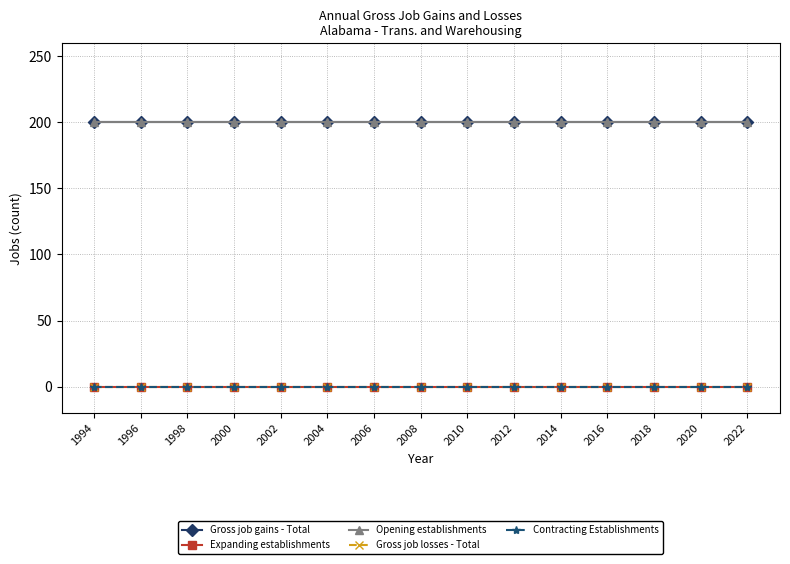

Reading left to right, transcribe all the data shown in this chart.

Gross job gains - Total: 200	200	200	200	200	200	200	200	200	200	200	200	200	200	200
Expanding establishments: 0	0	0	0	0	0	0	0	0	0	0	0	0	0	0
Opening establishments: 200	200	200	200	200	200	200	200	200	200	200	200	200	200	200
Gross job losses - Total: 0	0	0	0	0	0	0	0	0	0	0	0	0	0	0
Contracting Establishments: 0	0	0	0	0	0	0	0	0	0	0	0	0	0	0